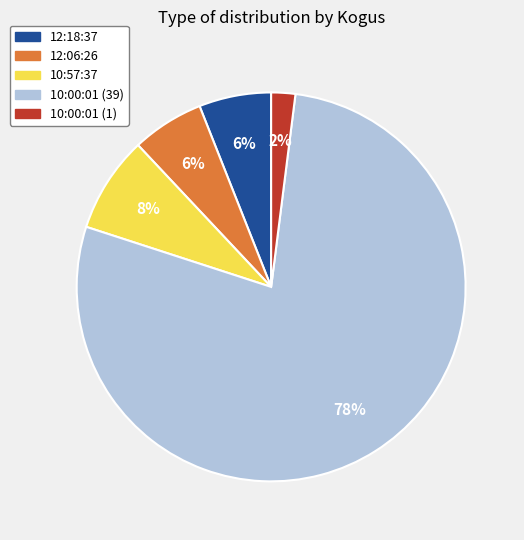

To the nearest percent, what percentage of the pie is 10:00:01 (1)?

2%